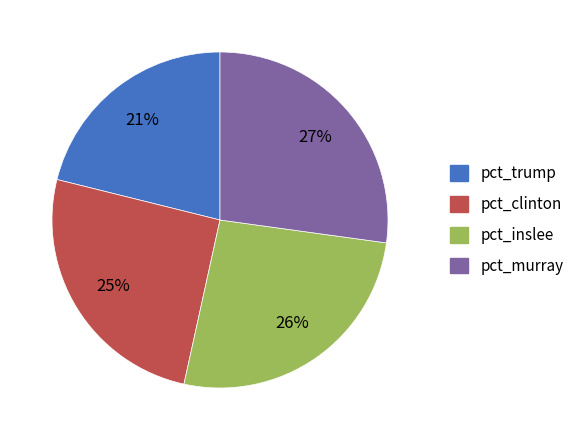

Do pct_trump and pct_murray together represent more than half of the pie?

No